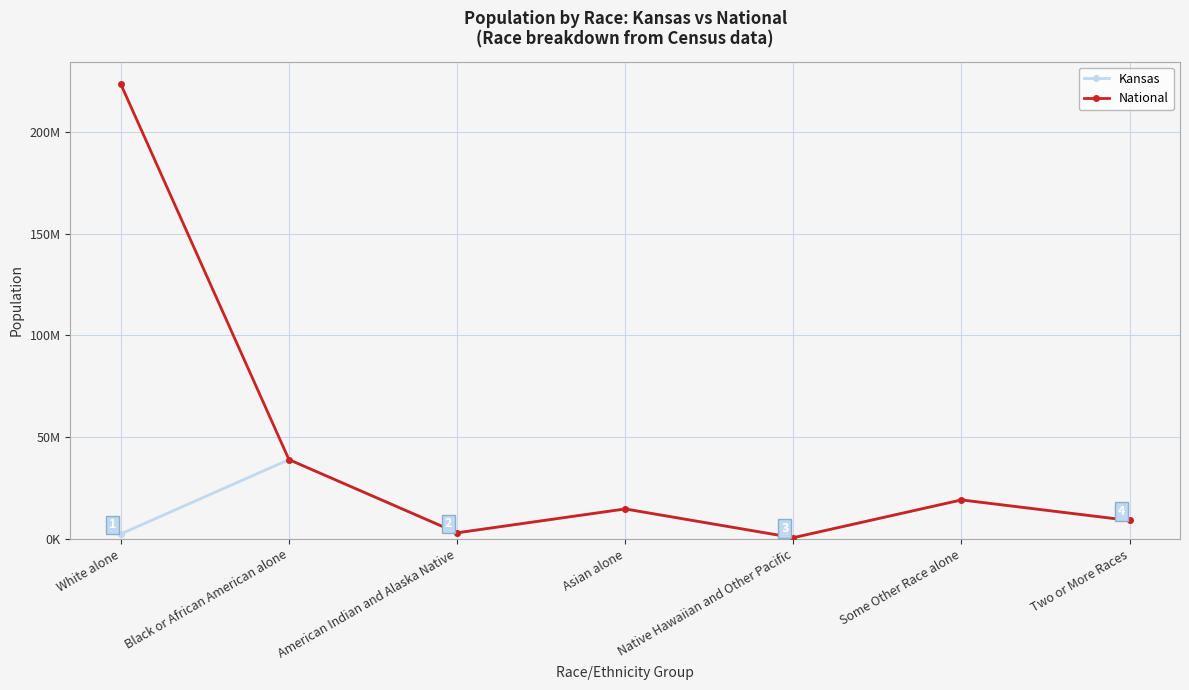

Does the chart display data point markers on the line(s)?

Yes